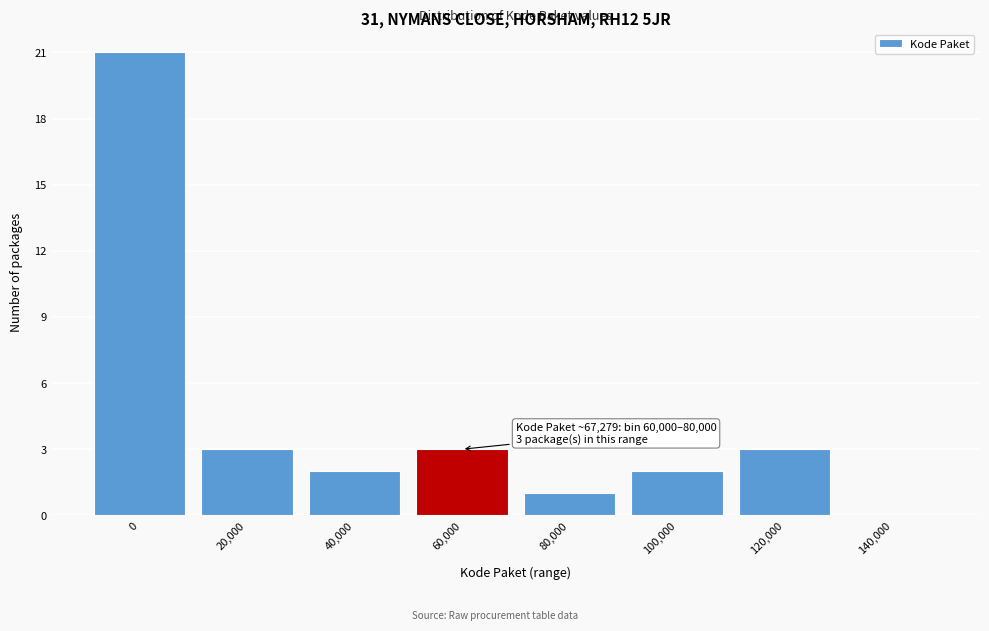

Reading left to right, transcribe all the data shown in this chart.

0=21	20,000=3	40,000=2	60,000=3	80,000=1	100,000=2	120,000=3	140,000=0